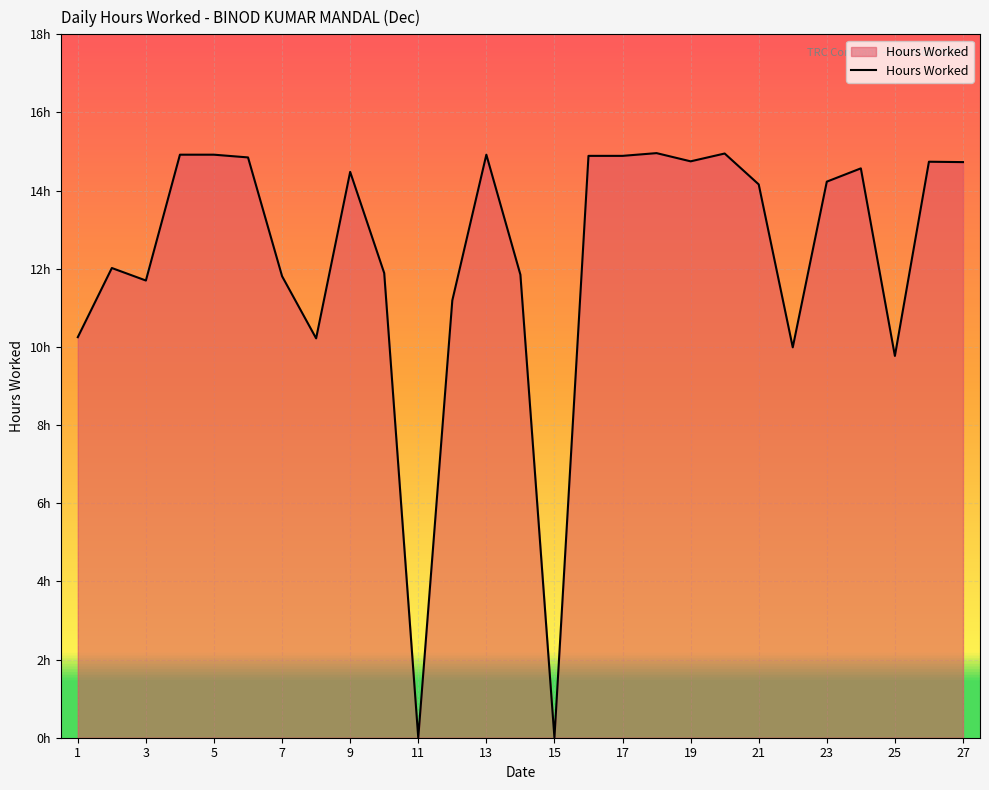

Does the chart have visible grid lines?

Yes